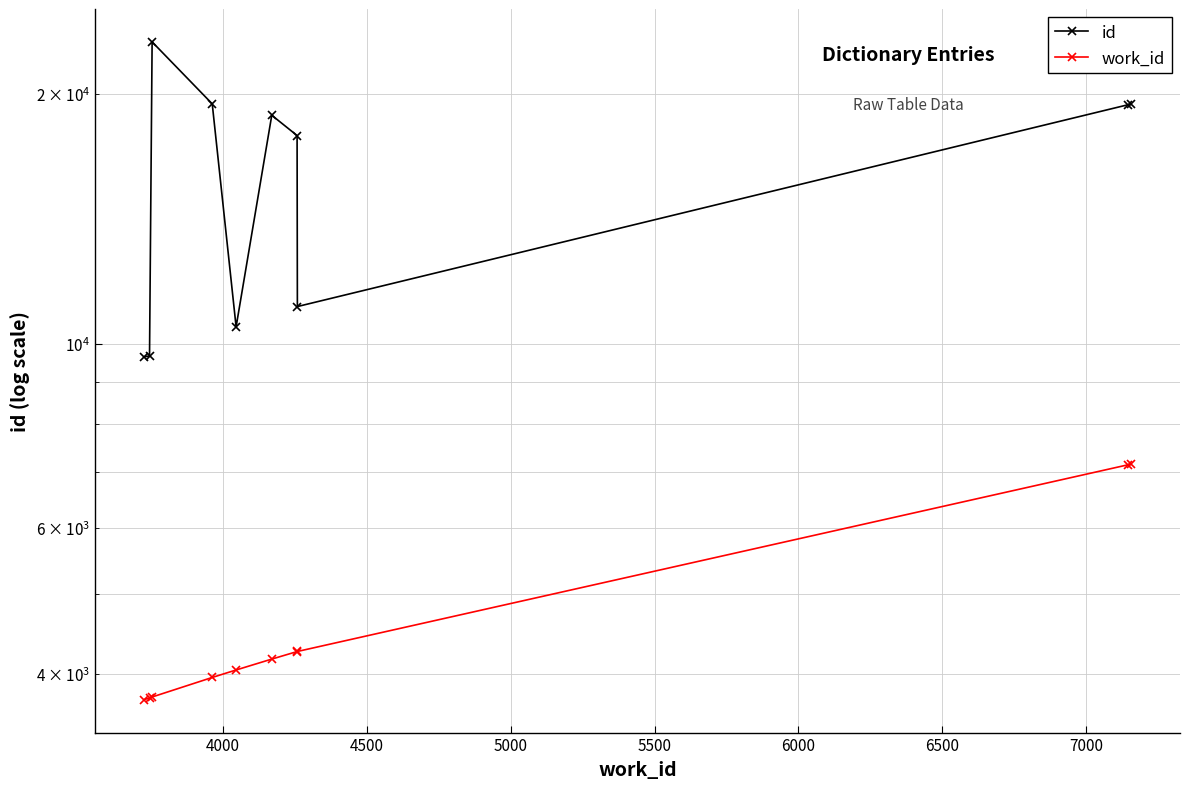

True or false: id and work_id intersect in this chart.

False